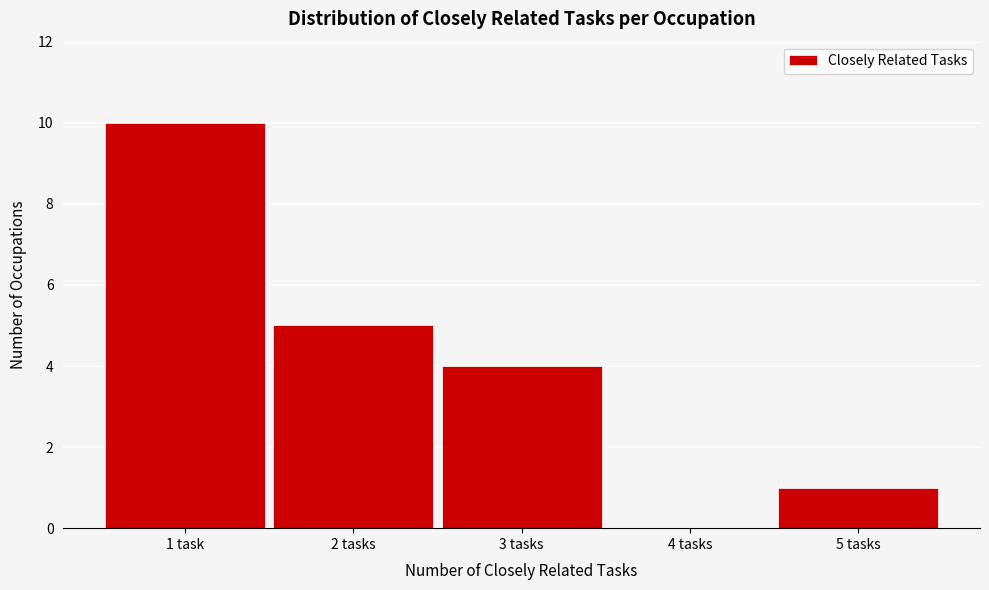

Reading left to right, list all the values displayed in this chart.

1 task=10	2 tasks=5	3 tasks=4	4 tasks=0	5 tasks=1